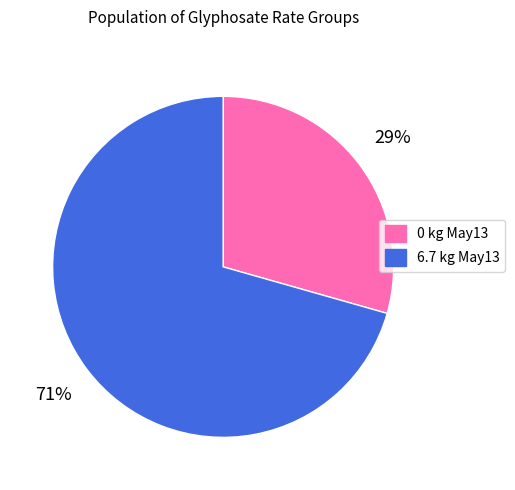

True or false: 0 kg May13 accounts for 22% of the total.

False